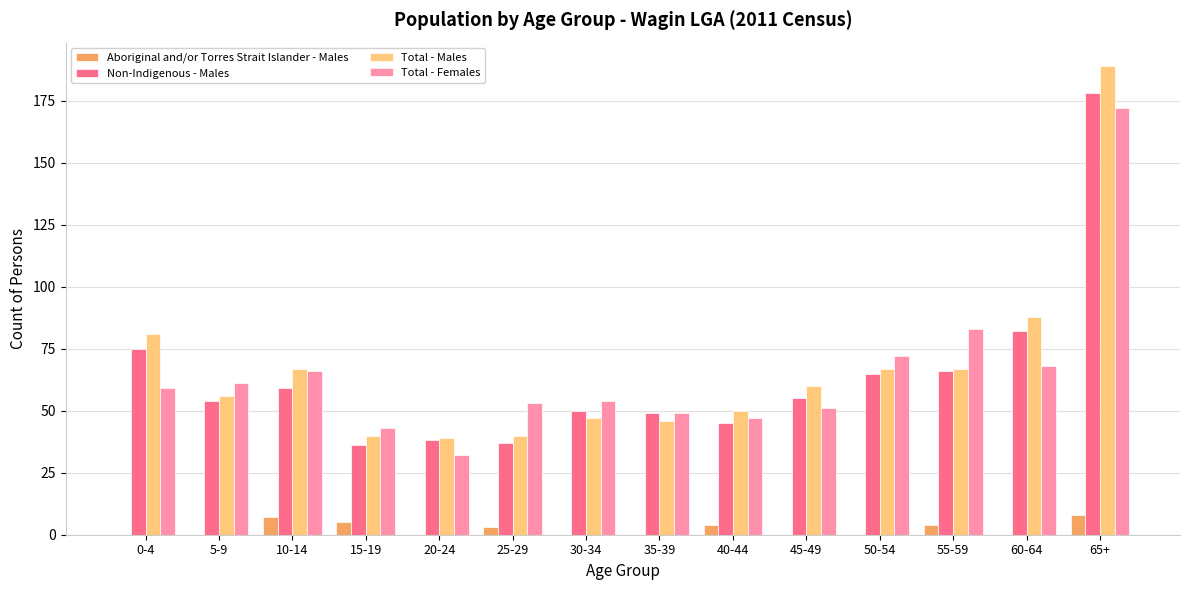

What is the average value of the Non-Indigenous - Males series?

64